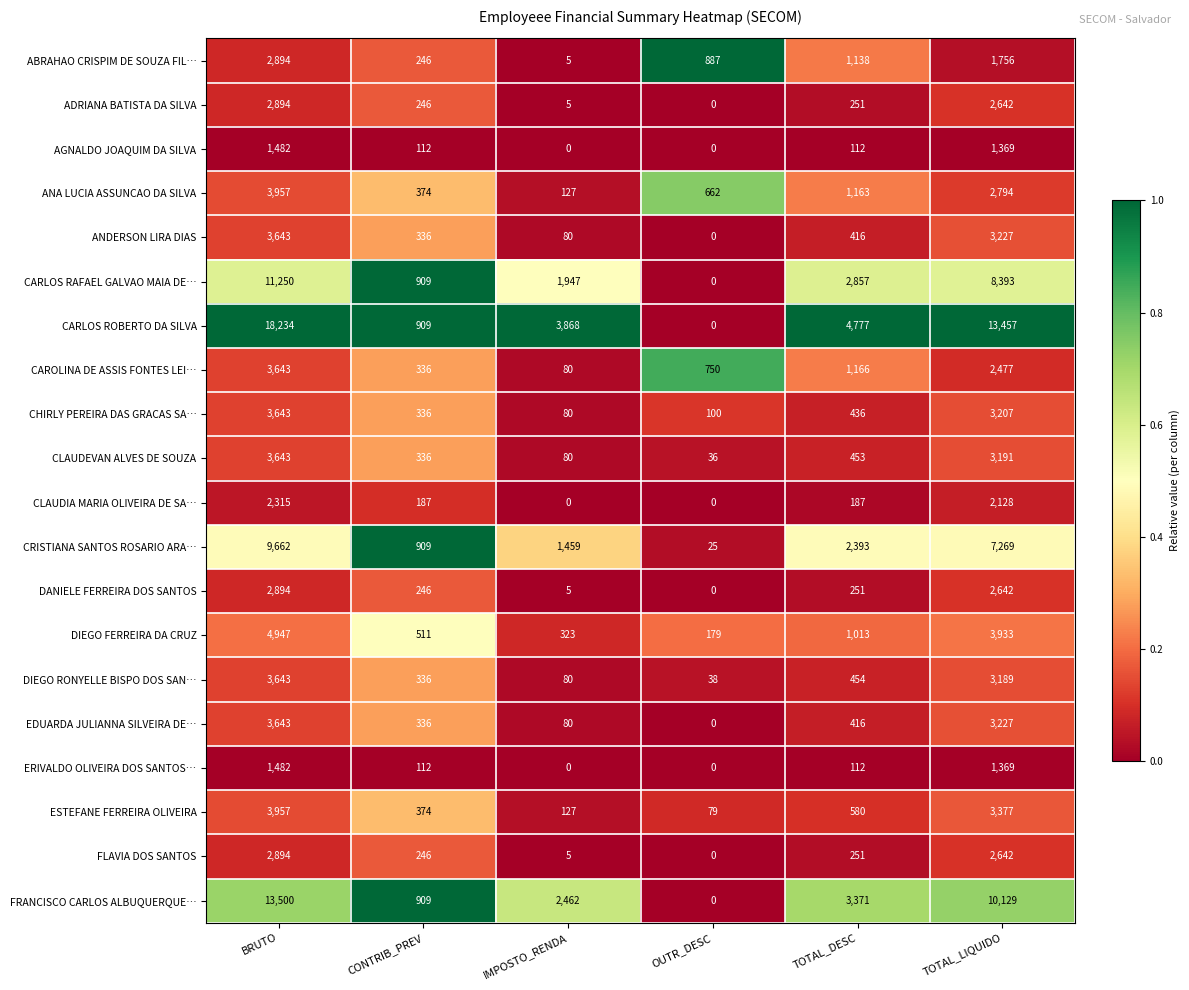

How many distinct data groups are displayed?

20